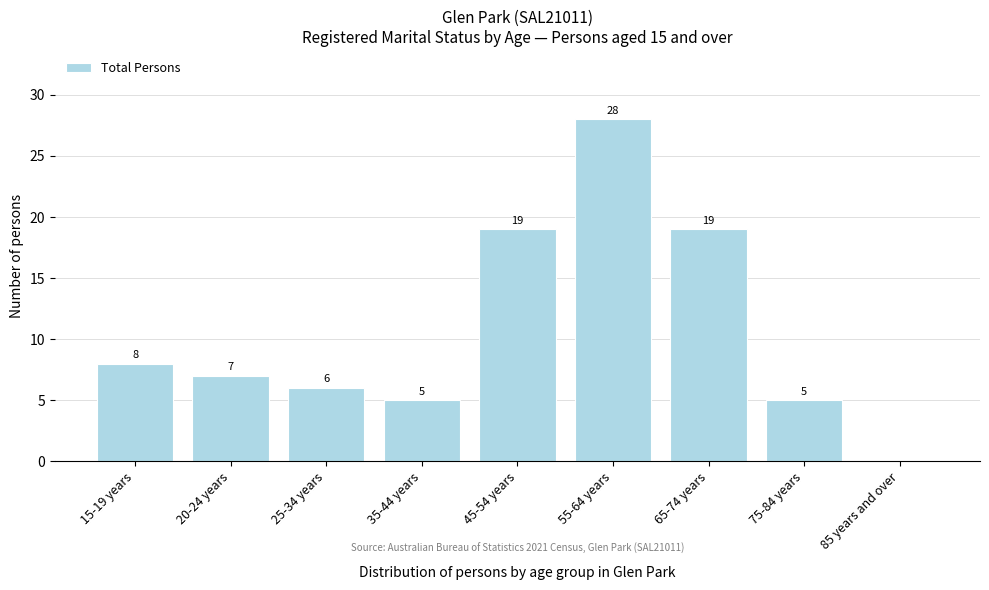

Reading right to left, transcribe all the data shown in this chart.

85 years and over=0	75-84 years=5	65-74 years=19	55-64 years=28	45-54 years=19	35-44 years=5	25-34 years=6	20-24 years=7	15-19 years=8